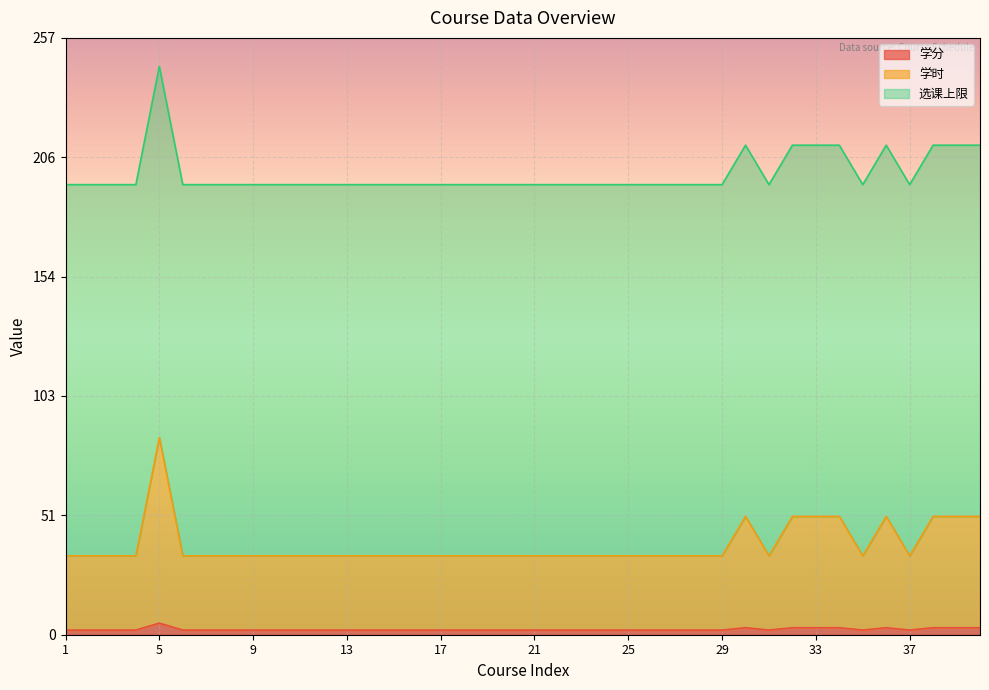

At which category is the sum across all series the highest?

5